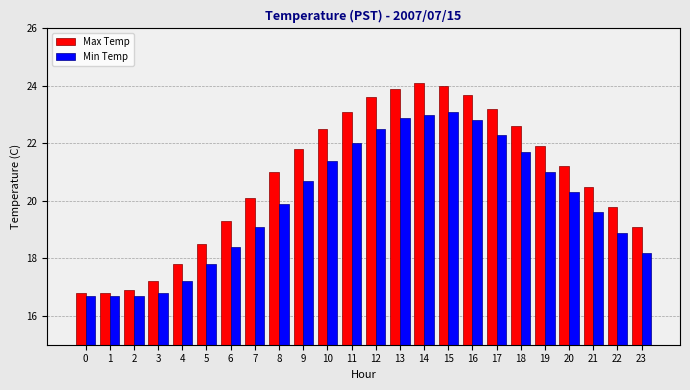

Which series changed the most between 2 and 4?

Max Temp